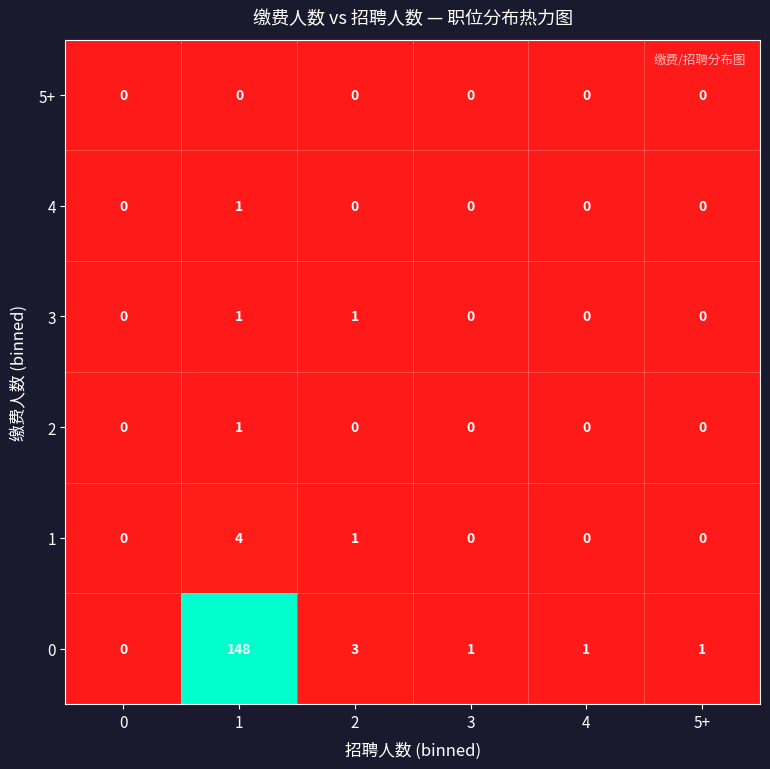

Count the 1 values in the range 0 to 1.

5